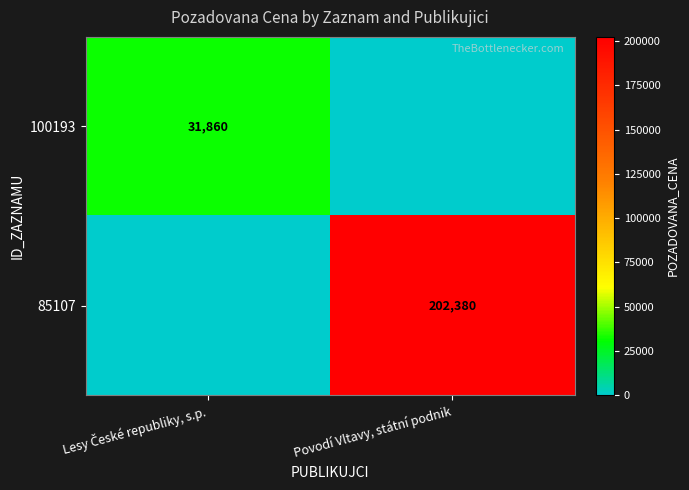

The 85107 series shows 202380 at Povodí Vltavy, státní podnik. True or false?

True